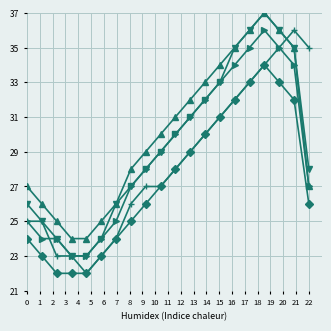

What is the greatest value displayed?

37